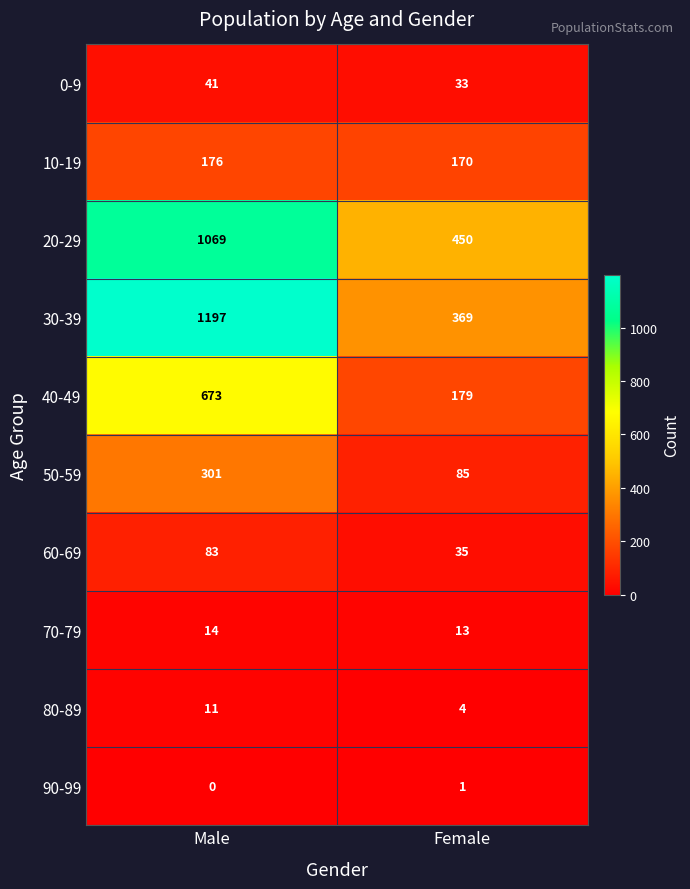

Is it true that 60-69 equals 29 at Male?

False